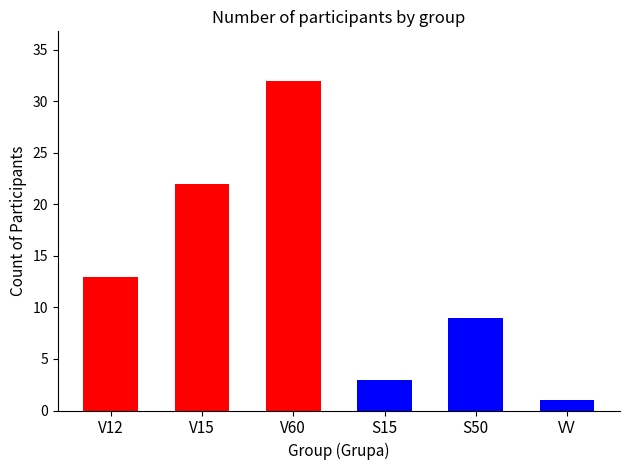

Where is the data nearest to the value 16?

V12